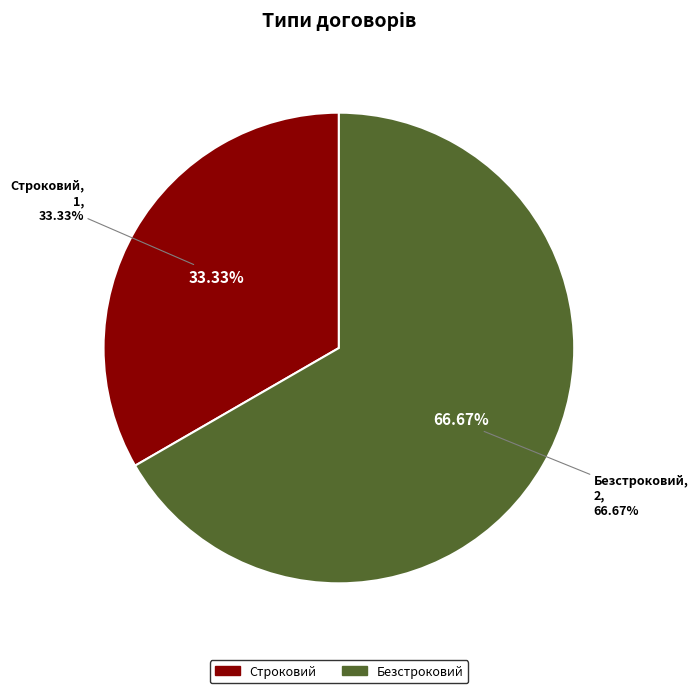

Rank the categories by value from lowest to highest.

Строковий, Безстроковий